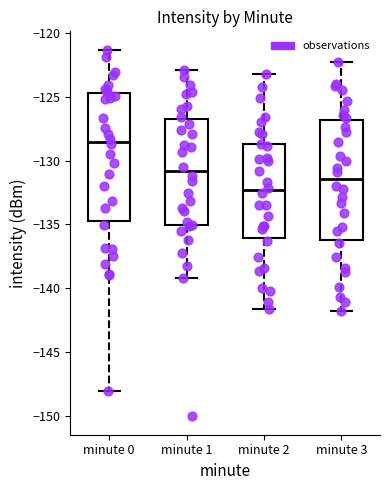

Reading left to right, read every box against the y-axis: the position of its median line, the range the box covers, and the ends of its whiskers. The values are not printed on the chart, so give them approximately, as read against the axis.

minute 0: median -128.5, box -134.5 to -124.5, whiskers -148.0 to -121.5
minute 1: median -131.0, box -135.0 to -126.5, whiskers -139.0 to -123.0
minute 2: median -132.5, box -136.0 to -128.5, whiskers -141.5 to -123.0
minute 3: median -131.5, box -136.0 to -127.0, whiskers -142.0 to -122.0